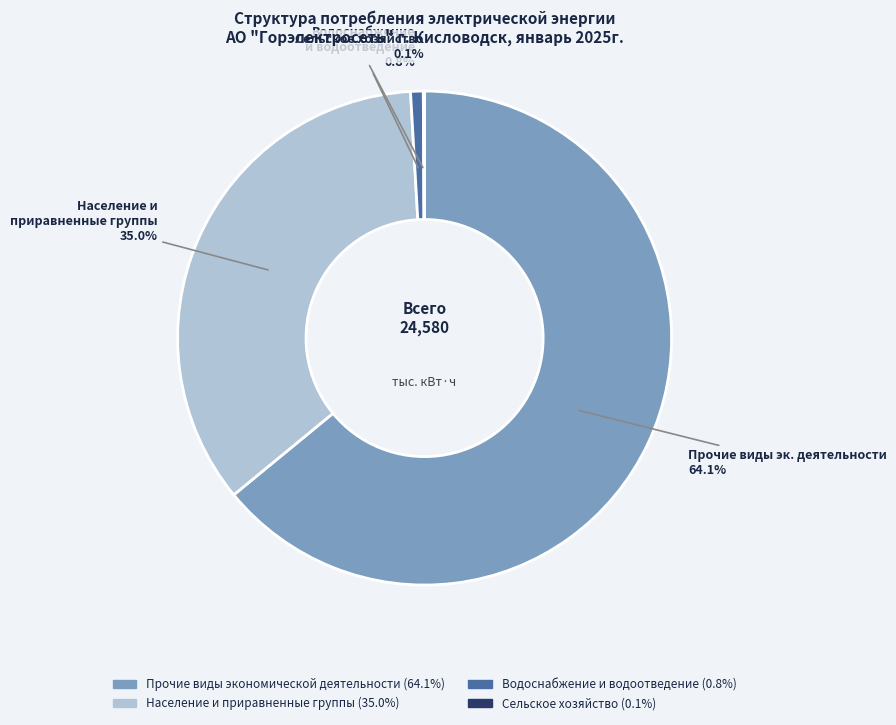

Does any single category account for the majority?

Yes